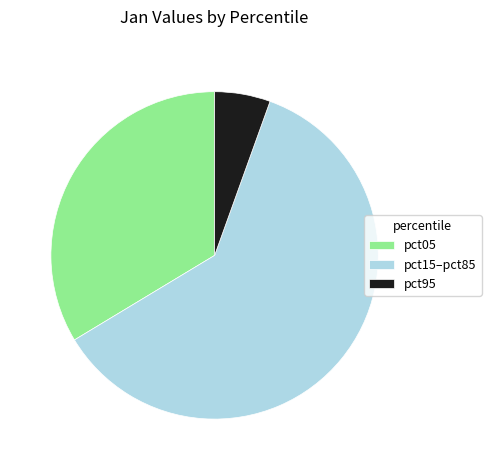

What is the ratio of the value at pct15–pct85 to the value at pct05?

1.8